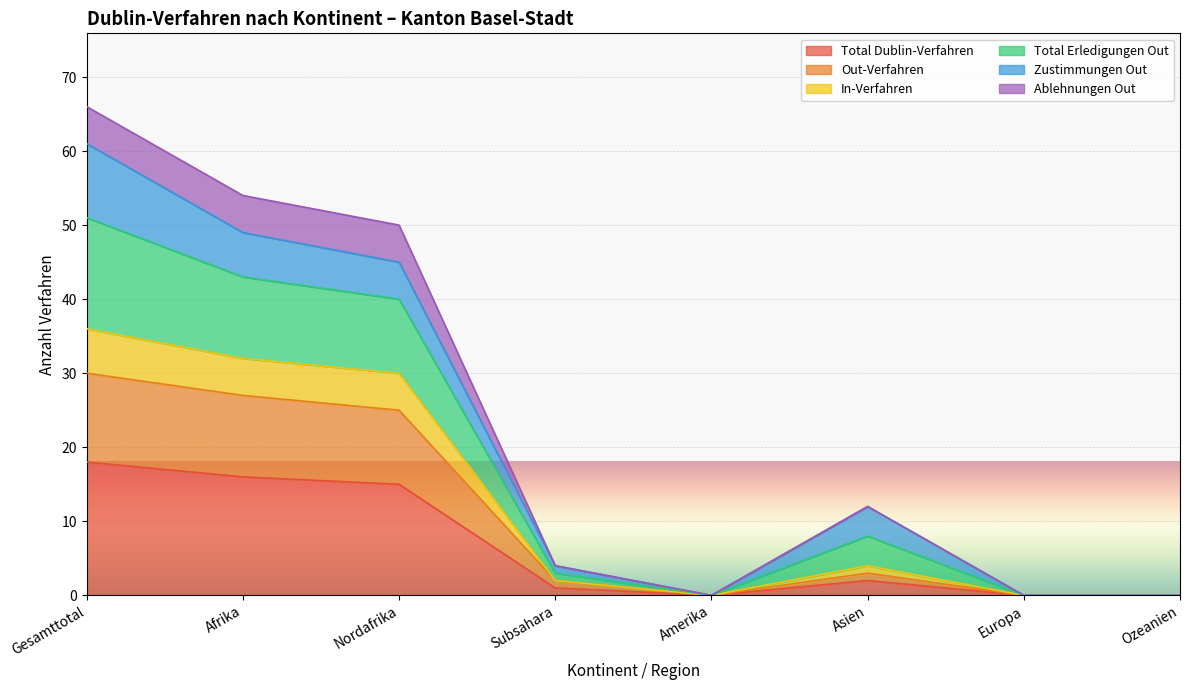

What is the highest value of the Total Dublin-Verfahren series?

18